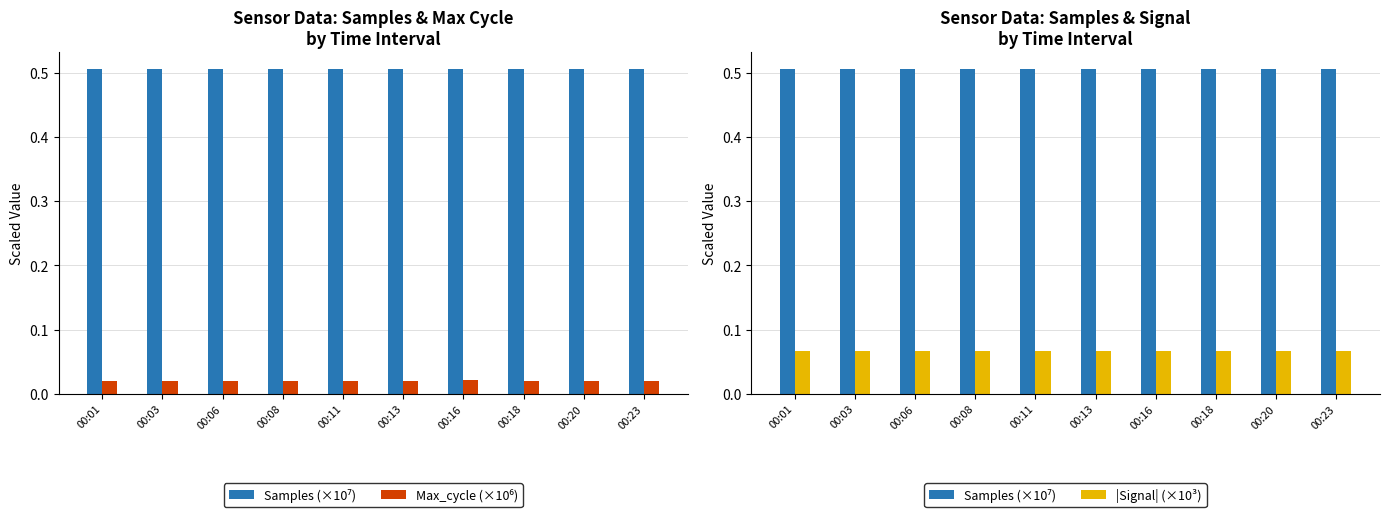

Reading left to right, transcribe all the data shown in this chart.

Samples (×10⁷): 0.5	0.5	0.5	0.5	0.5	0.5	0.5	0.5	0.5	0.5
Max_cycle (×10⁶): 0.0	0.0	0.0	0.0	0.0	0.0	0.0	0.0	0.0	0.0
|Signal| (×10³): 0.1	0.1	0.1	0.1	0.1	0.1	0.1	0.1	0.1	0.1